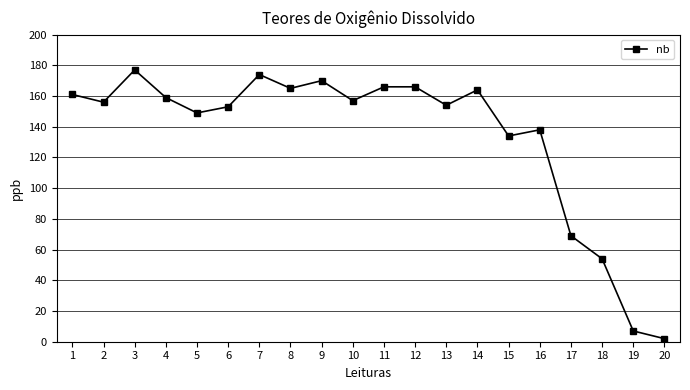

What is the difference between the values at 15 and 4?

25